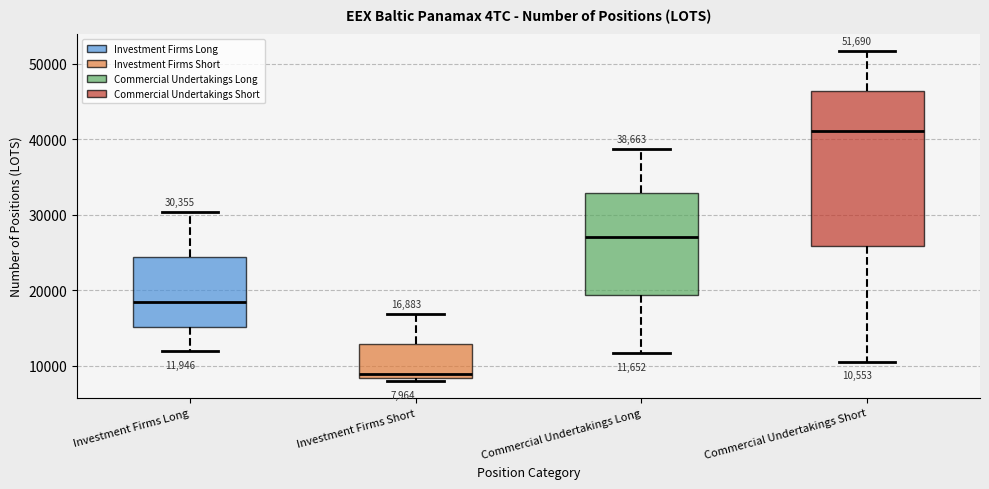

Comparing the boxes themselves (not the whiskers), which one is the tallest?

Commercial Undertakings Short